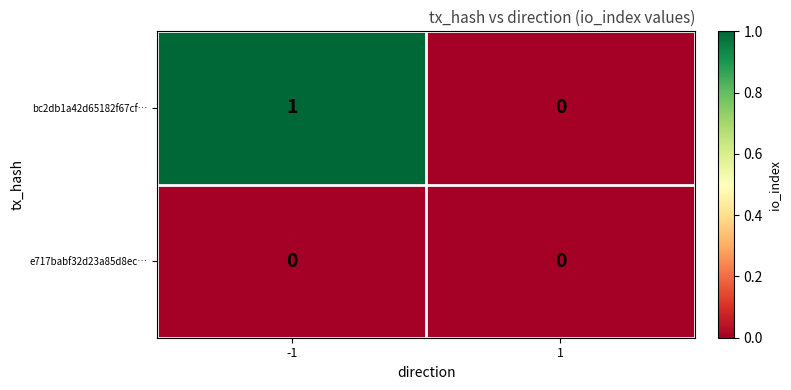

Which series has the widest spread of values?

bc2db1a42d65182f67cf…